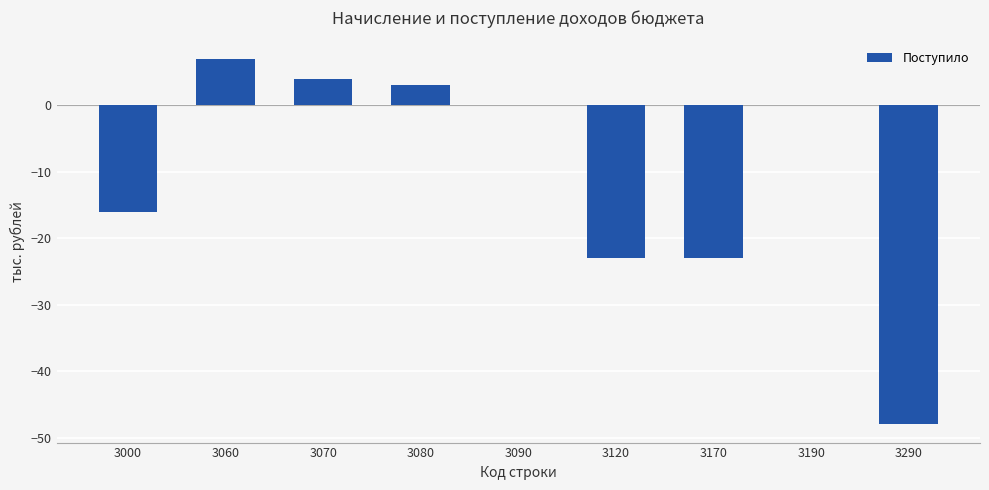

At which category does the chart reach its peak across all series?

3060